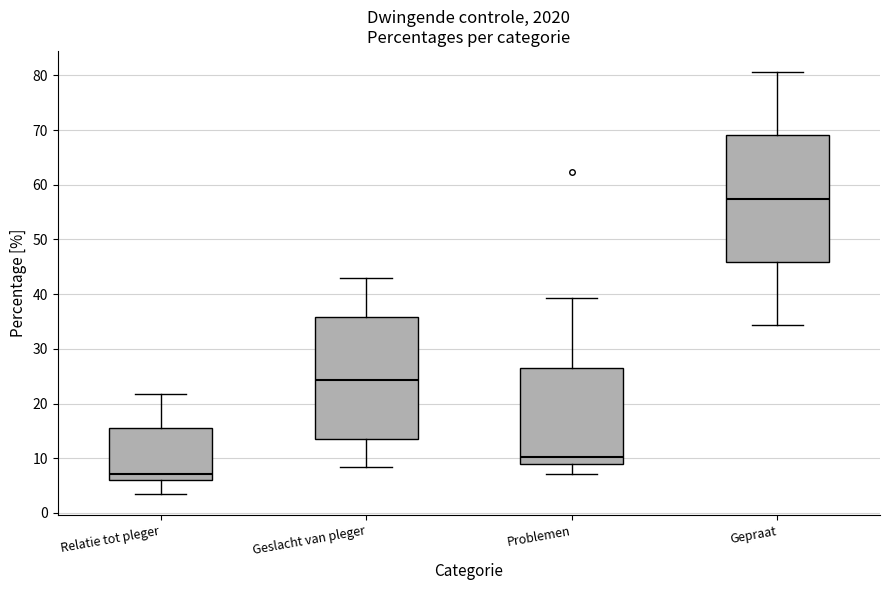

Where is the lower edge of the box for Geslacht van pleger on the y-axis? The values are not printed on the chart, so give them approximately, as read against the axis.

14